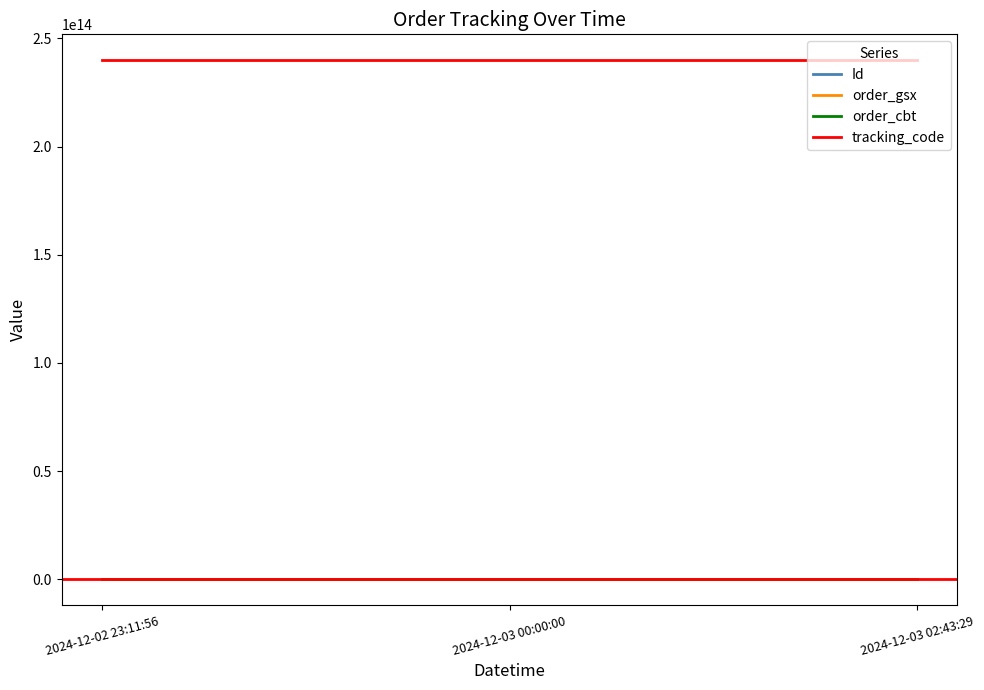

How many lines are shown in the chart?

4